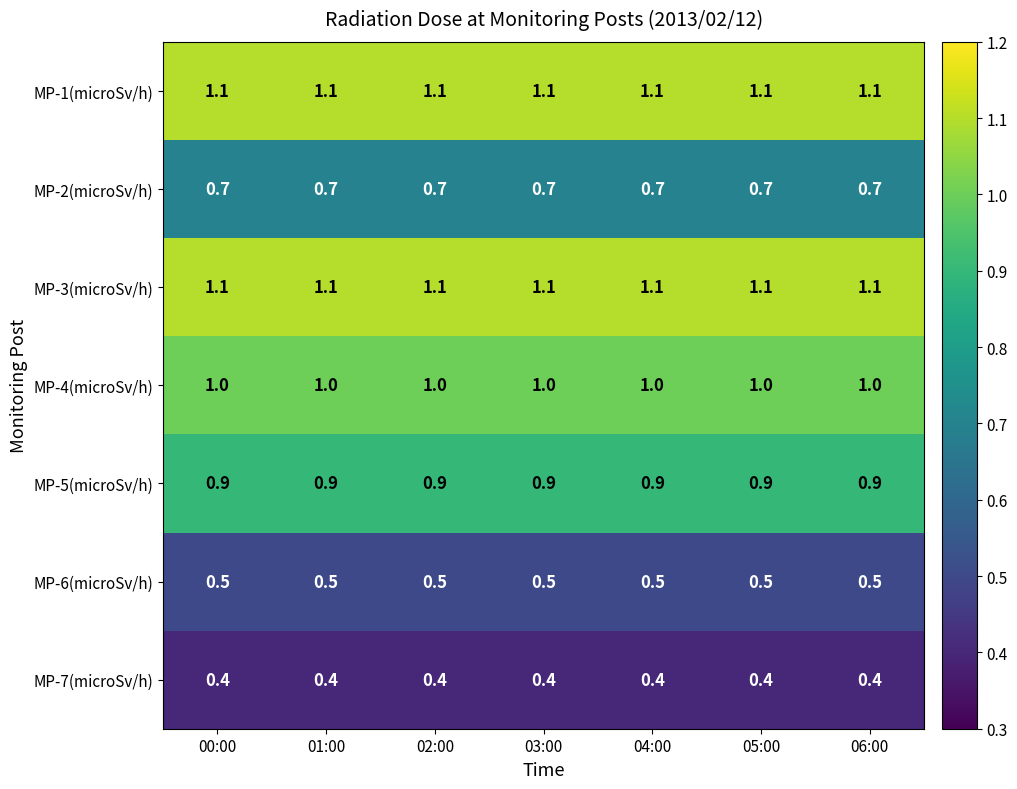

What is the difference between the highest and lowest values at 02:00?

0.7